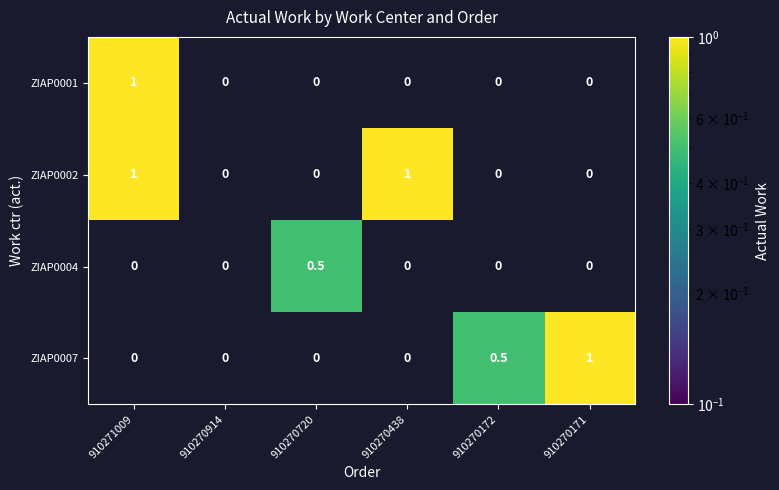

How many series are shown in this chart?

4